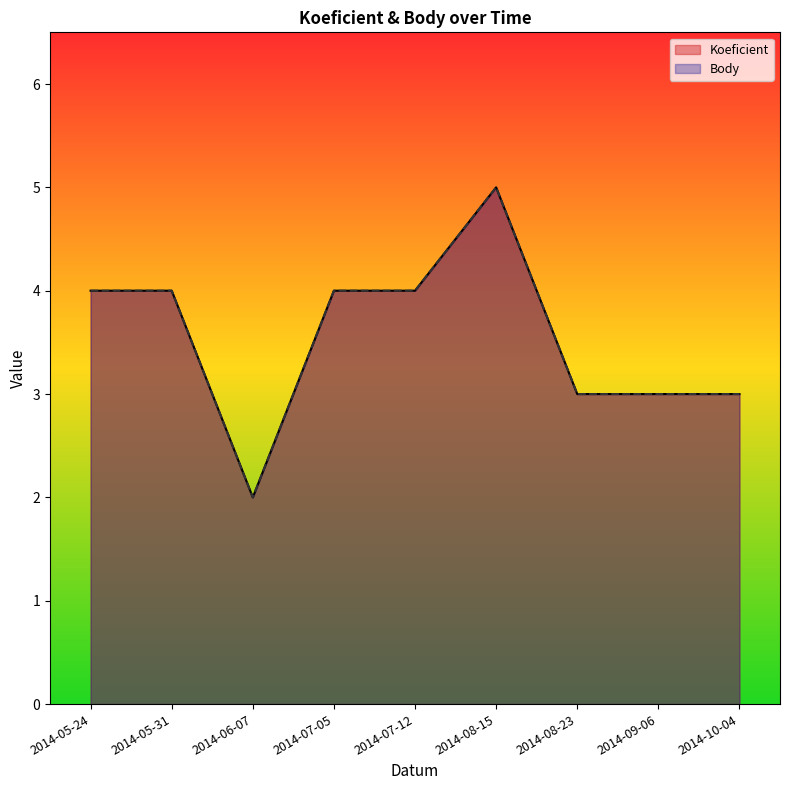

True or false: Body and Koeficient cross at least once.

False